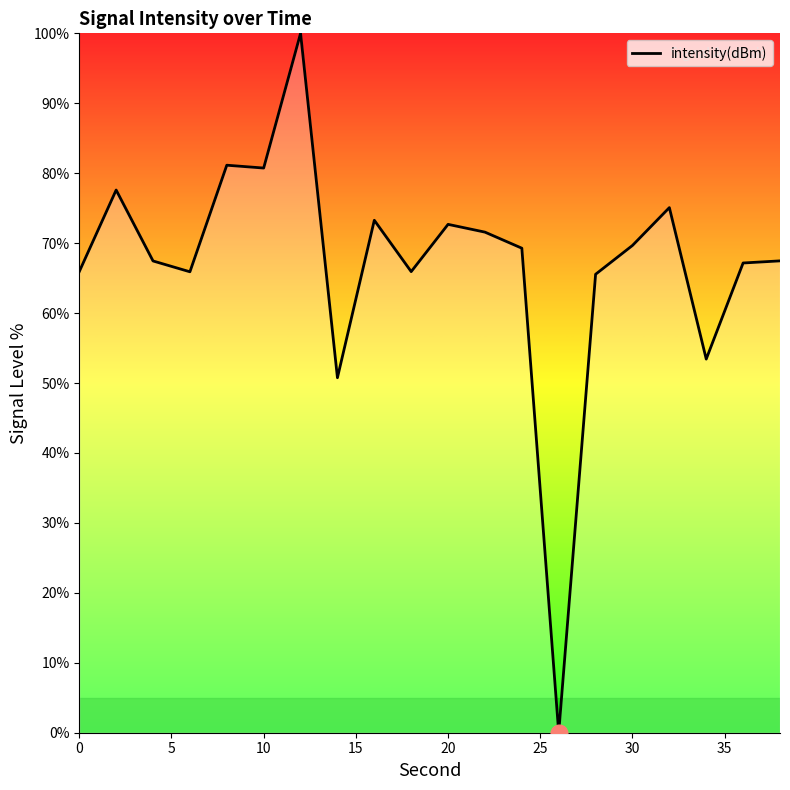

What is the difference between the maximum and minimum values?

100.0